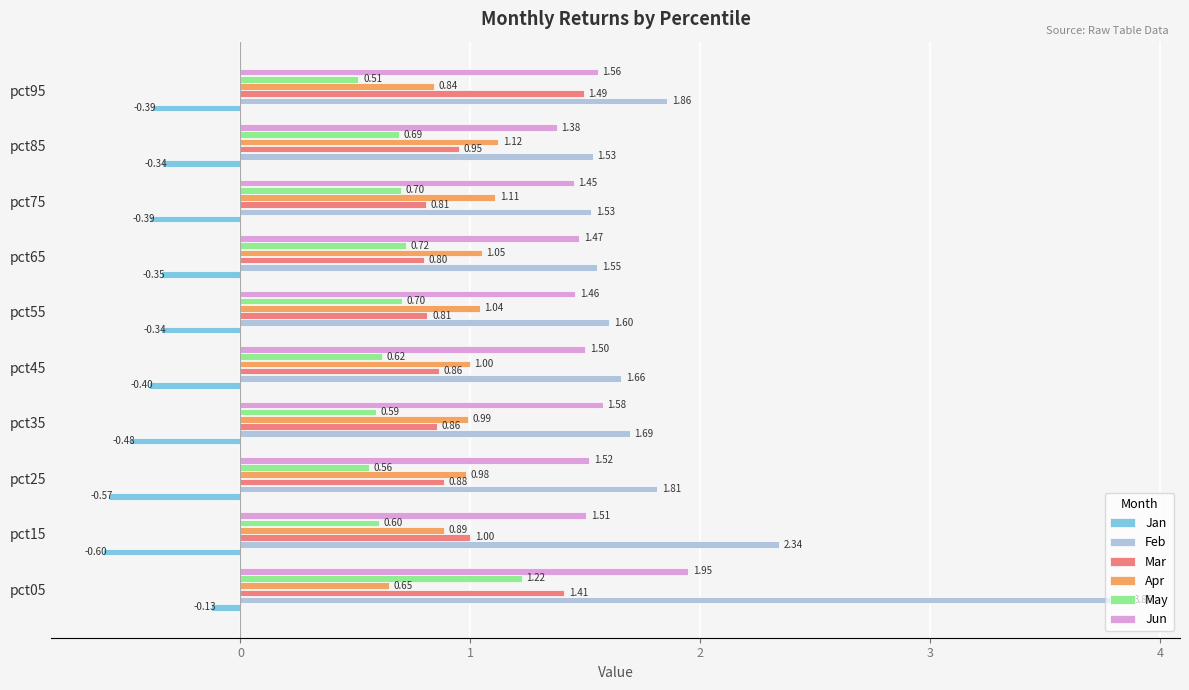

What are all the series names shown in the legend?

Jan, Feb, Mar, Apr, May, Jun